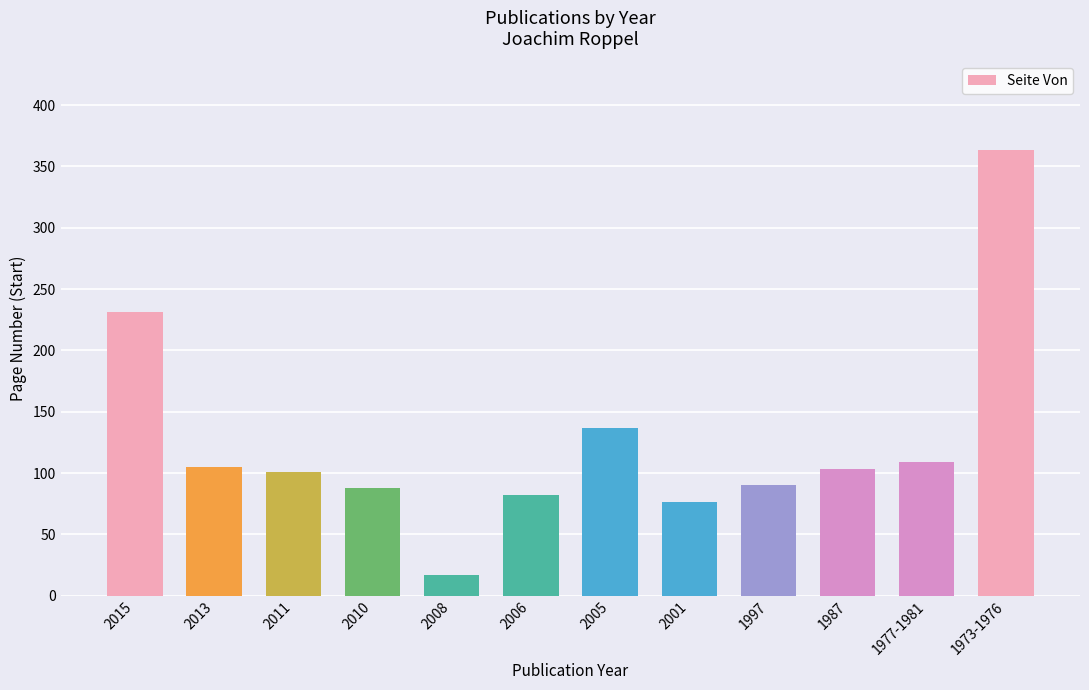

What is the sum of all values?

1502